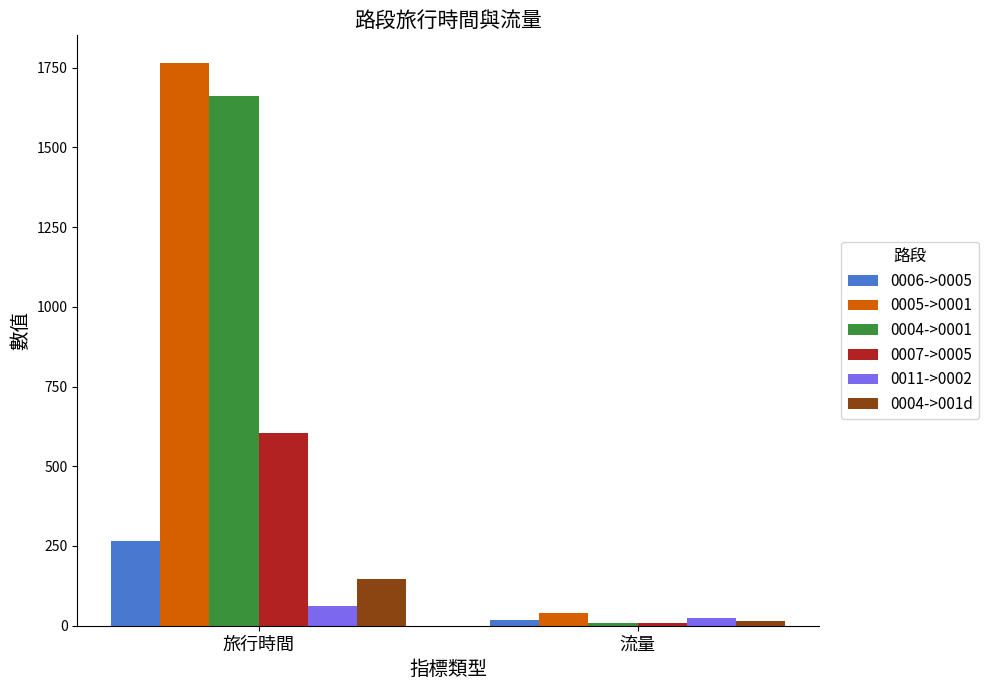

Reading left to right, what are all the values shown in this chart?

0006->0005: 旅行時間=265	流量=17
0005->0001: 旅行時間=1763	流量=40
0004->0001: 旅行時間=1661	流量=8
0007->0005: 旅行時間=604	流量=9
0011->0002: 旅行時間=61	流量=25
0004->001d: 旅行時間=148	流量=16